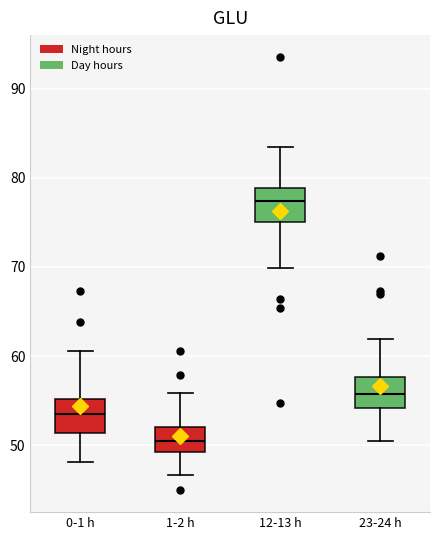

Reading left to right, read every box against the y-axis: the position of its median line, the range the box covers, and the ends of its whiskers. The values are not printed on the chart, so give them approximately, as read against the axis.

0-1 h: median 53, box 51 to 55, whiskers 48 to 61
1-2 h: median 50, box 49 to 52, whiskers 47 to 56
12-13 h: median 77, box 75 to 79, whiskers 70 to 83
23-24 h: median 56, box 54 to 58, whiskers 50 to 62